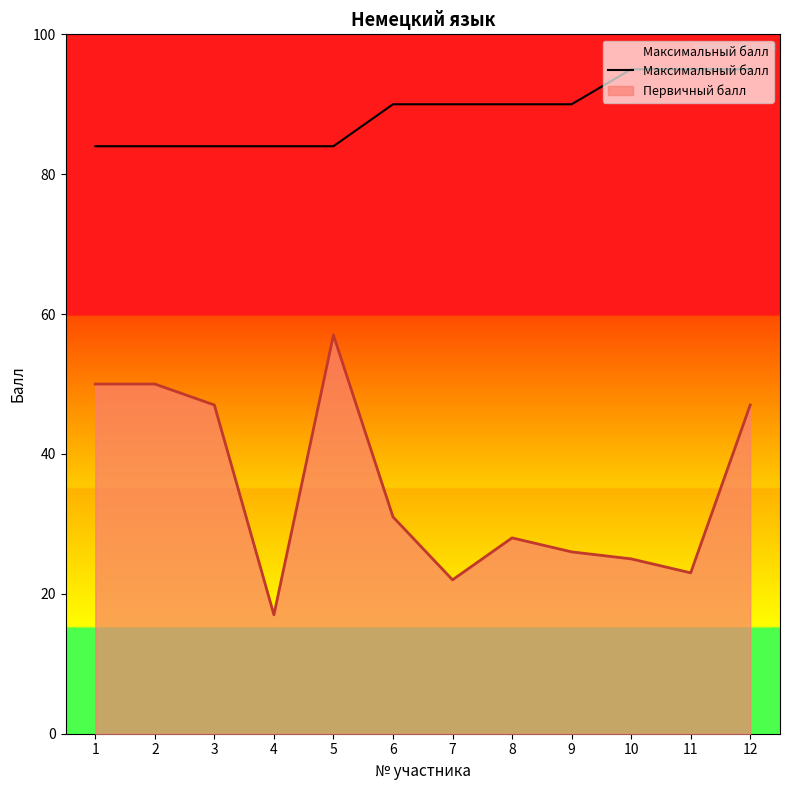

What is the ratio of the value at 6 to the value at 10?

0.9